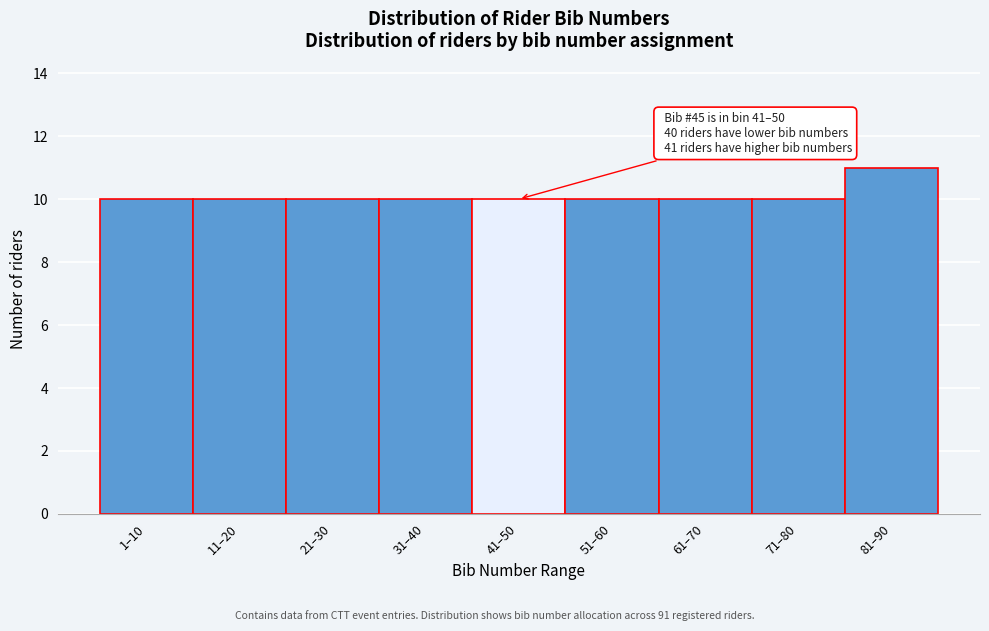

Reading left to right, transcribe all the data shown in this chart.

1–10=10	11–20=10	21–30=10	31–40=10	41–50=10	51–60=10	61–70=10	71–80=10	81–90=11